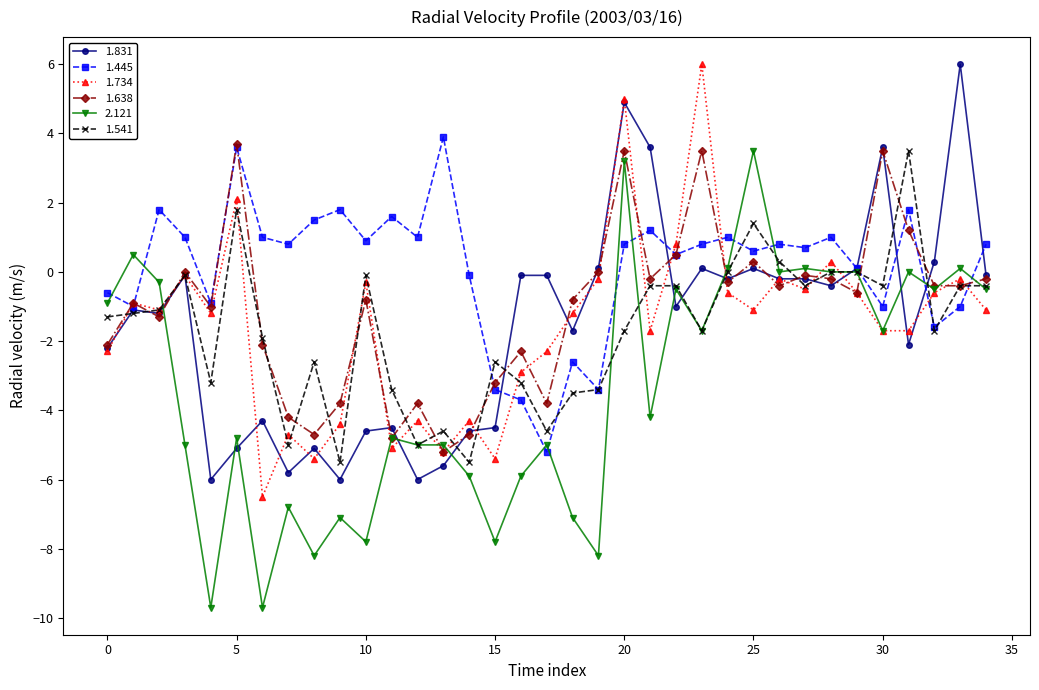

What is the highest value of the 1.831 series?

6.0